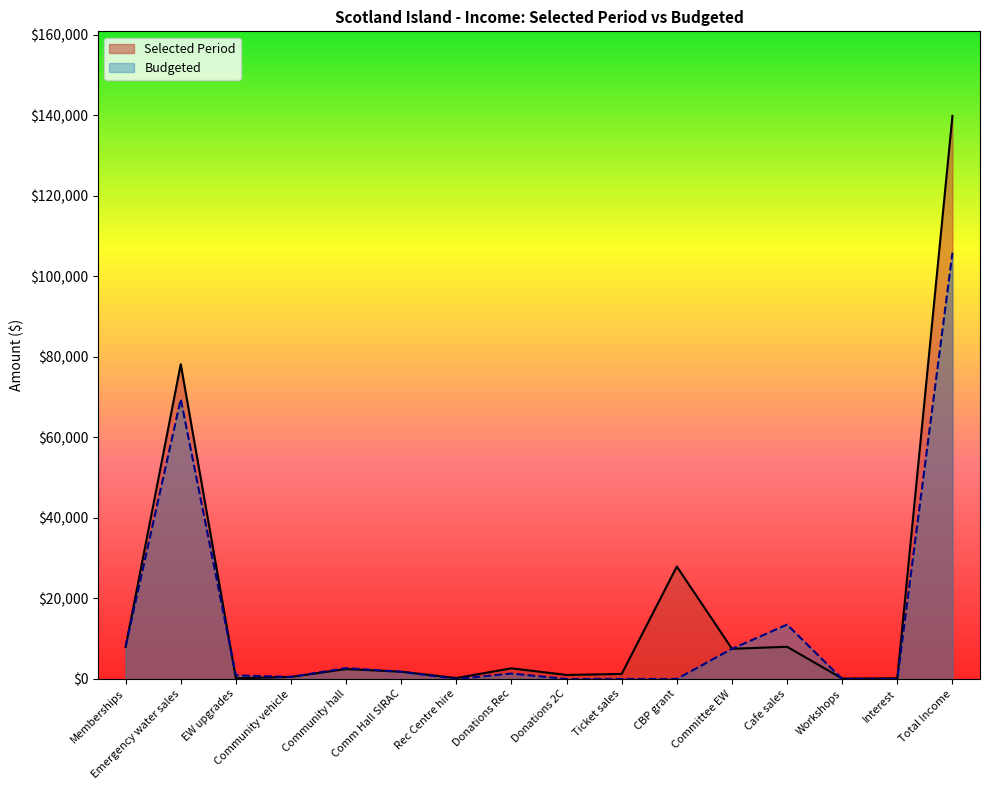

What is the value of the Selected Period point at the 13th from the left?

7996.3